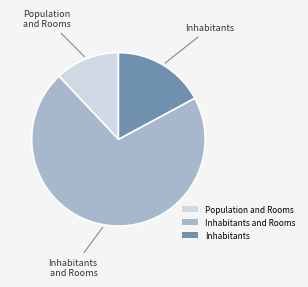

Which slice is the largest?

Inhabitants and Rooms